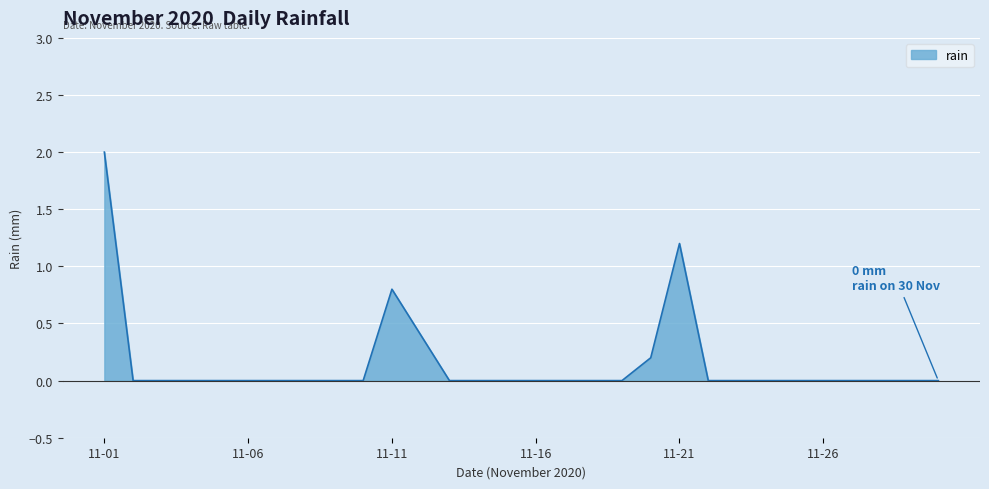

What is the greatest value displayed?

2.0